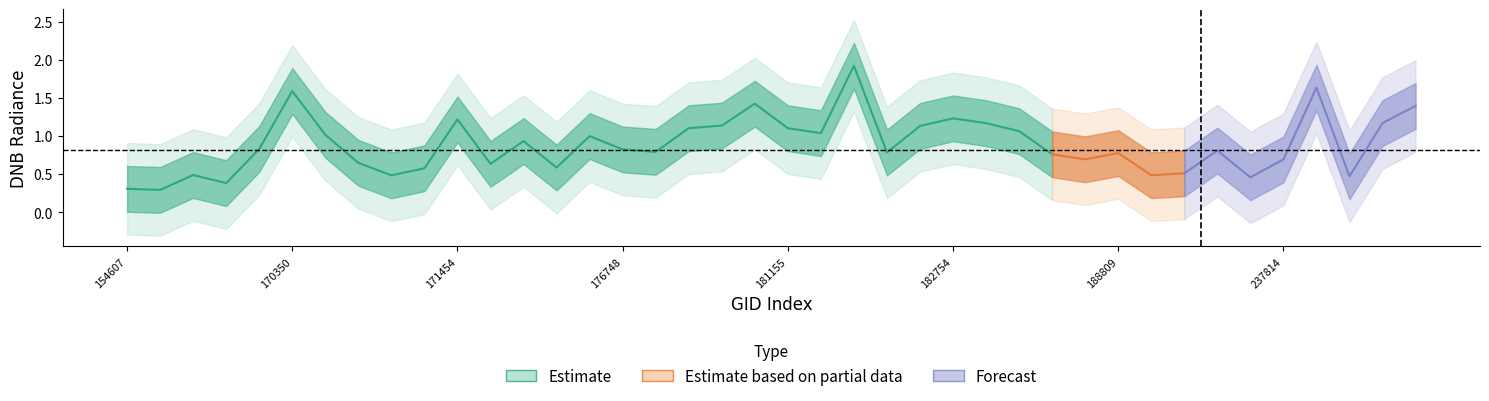

How many values in the dnbrad_outer_upper series are below 1?

3